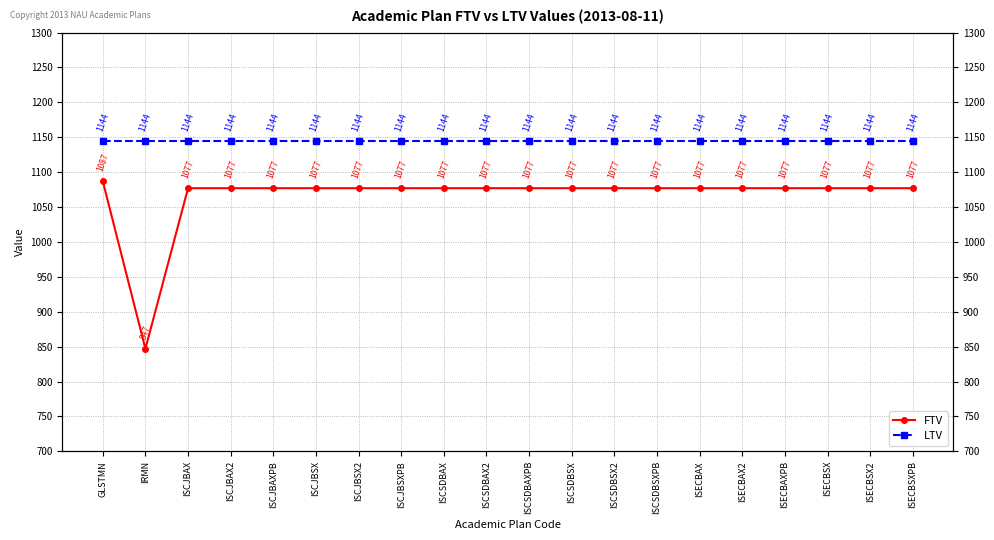

What position from the left is ISCSDBSXPB?

14